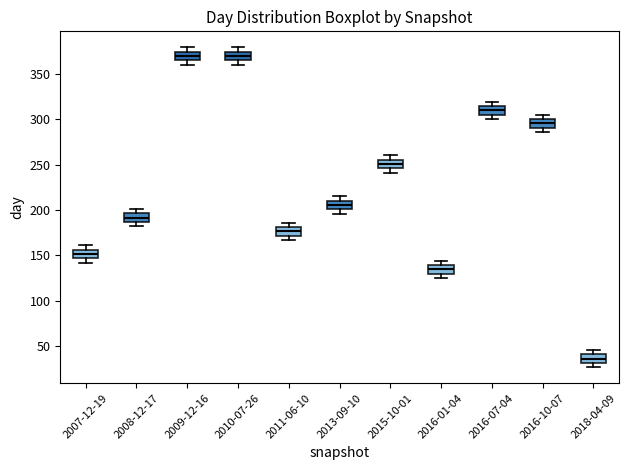

Where is the lower edge of the box for 2011-06-10 on the y-axis? The values are not printed on the chart, so give them approximately, as read against the axis.

170